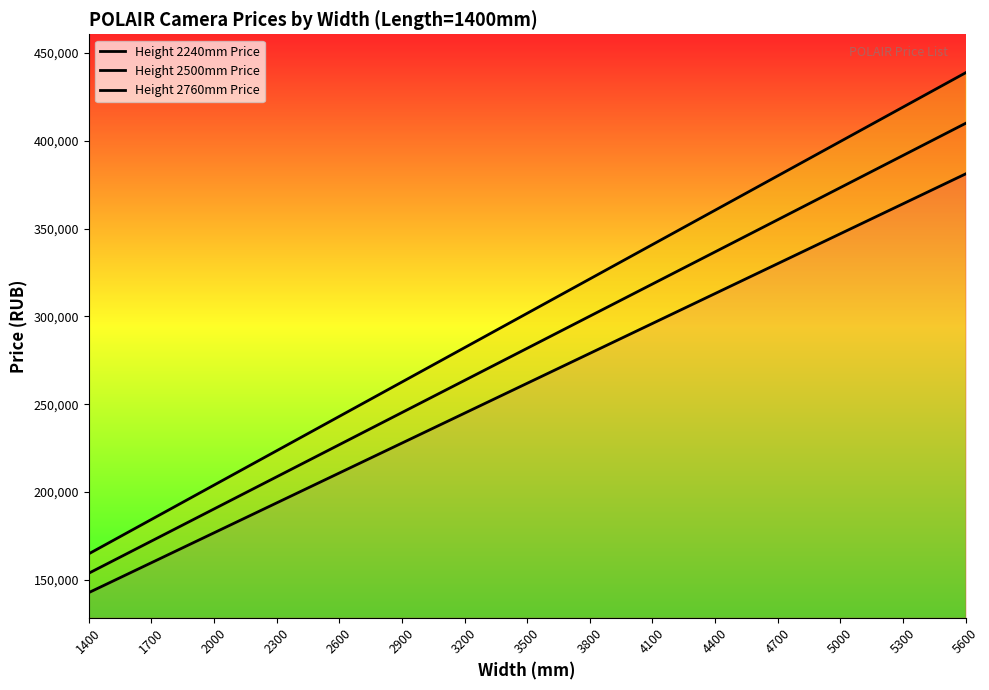

What are all the series names shown in the legend?

Height 2240mm Price, Height 2500mm Price, Height 2760mm Price